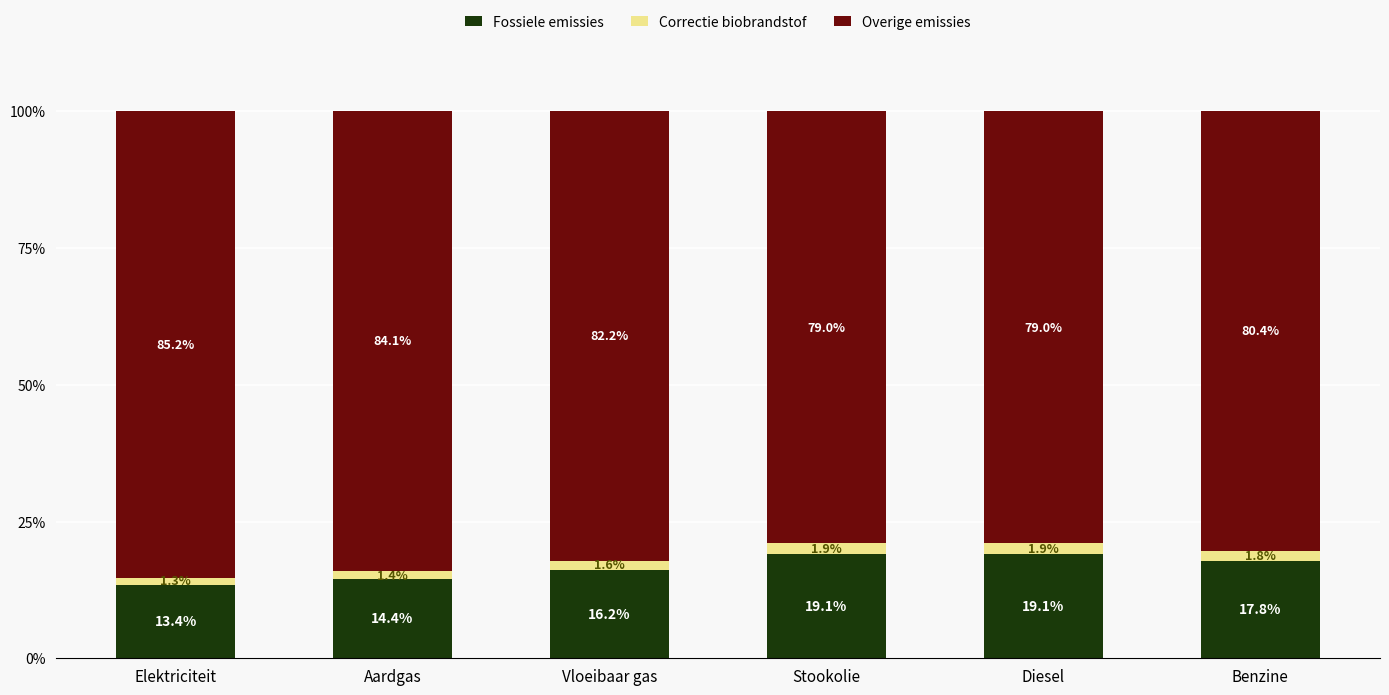

At which label does Fossiele emissies first exceed 17?

Stookolie